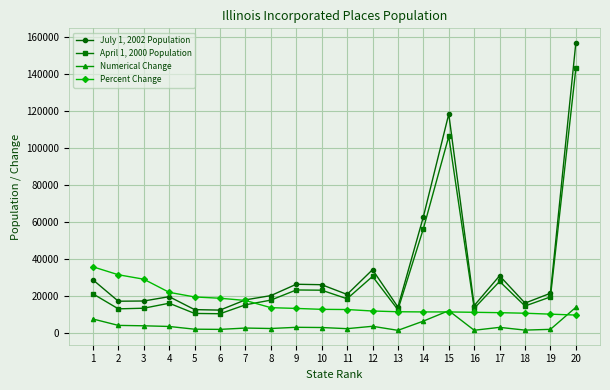

True or false: Numerical Change and April 1, 2000 Population cross at least once.

False